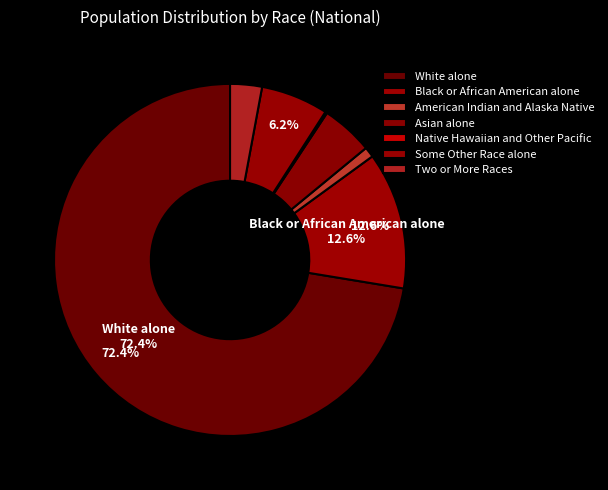

Does any single category account for the majority?

Yes